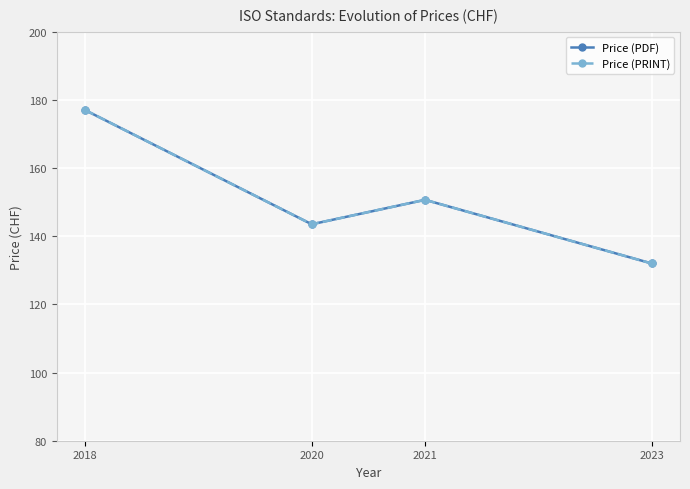

Does the chart have visible grid lines?

Yes